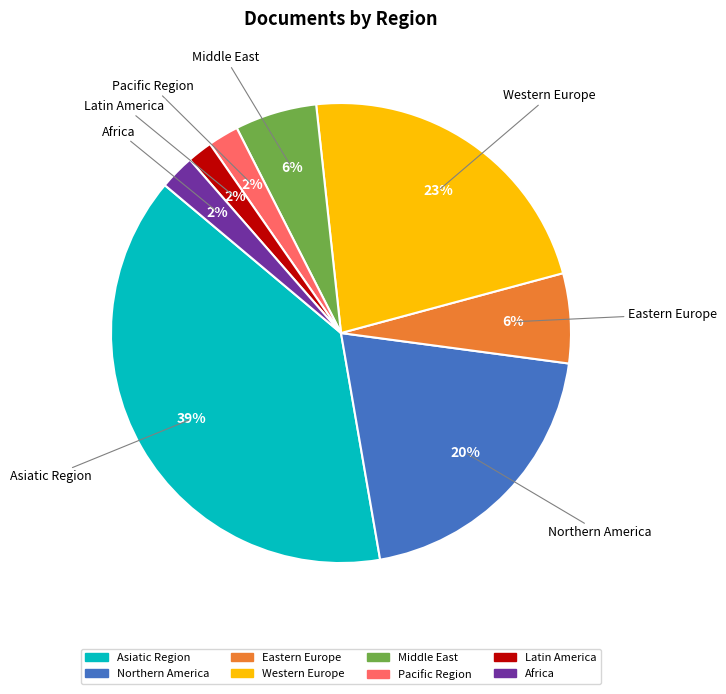

Is there a majority slice in this chart?

No